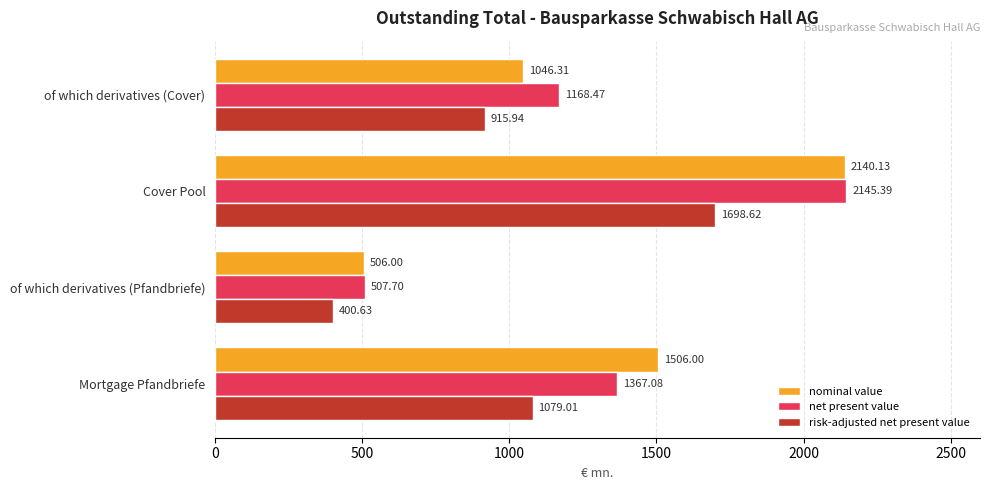

At which label is nominal value closest to 1323?

Mortgage Pfandbriefe